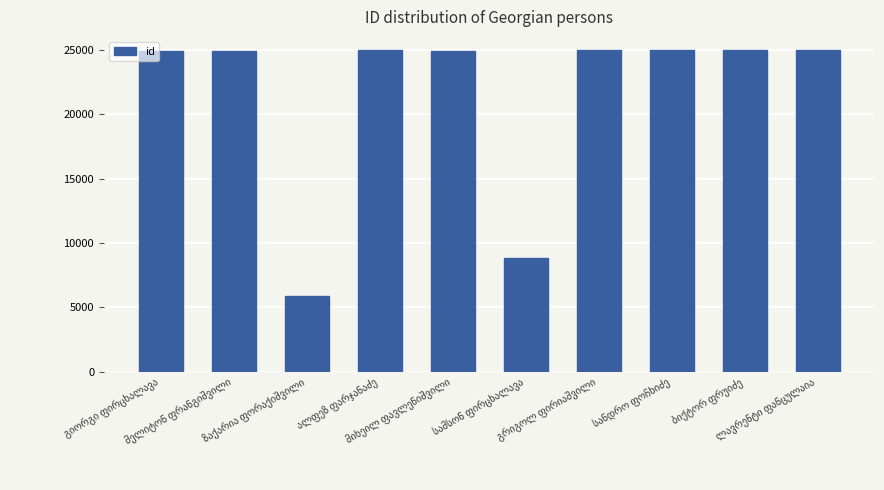

What is the difference between the second highest and minimum values?

19074